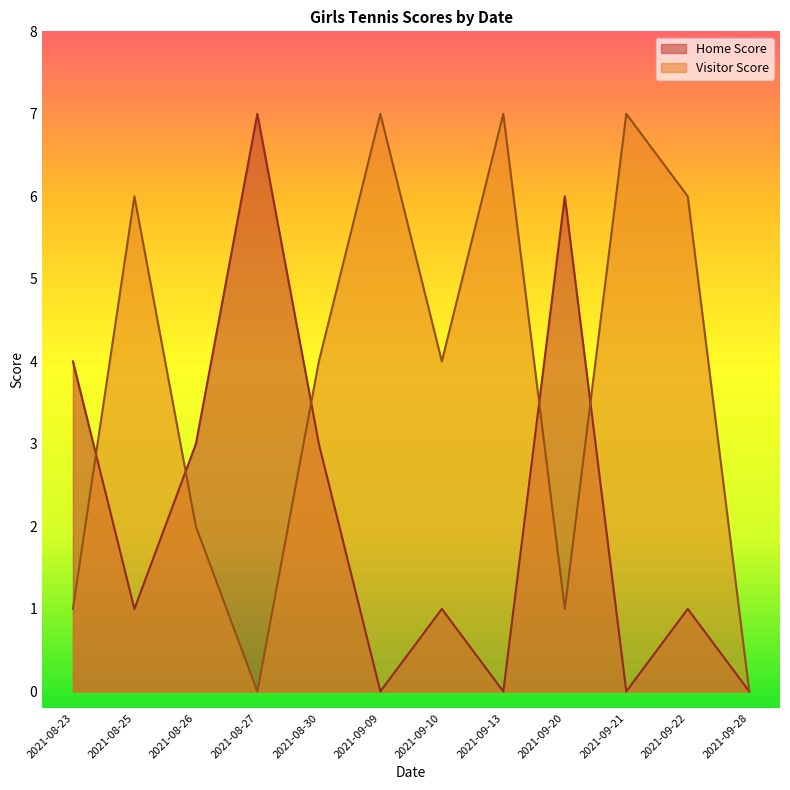

How many data points in Visitor Score are above 4?

5